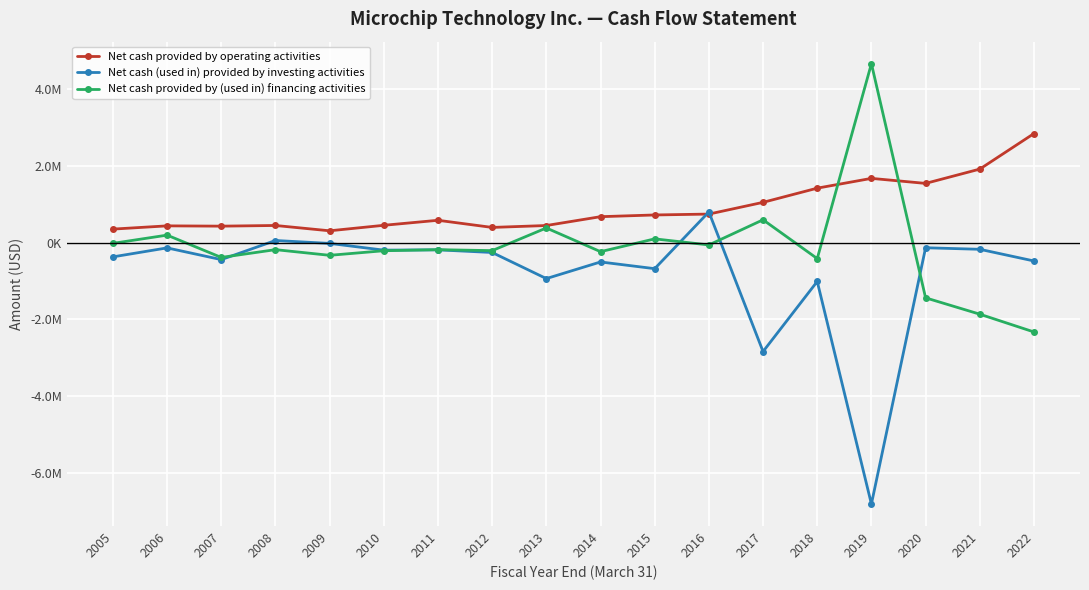

Is this an area chart (filled region under the line)?

No